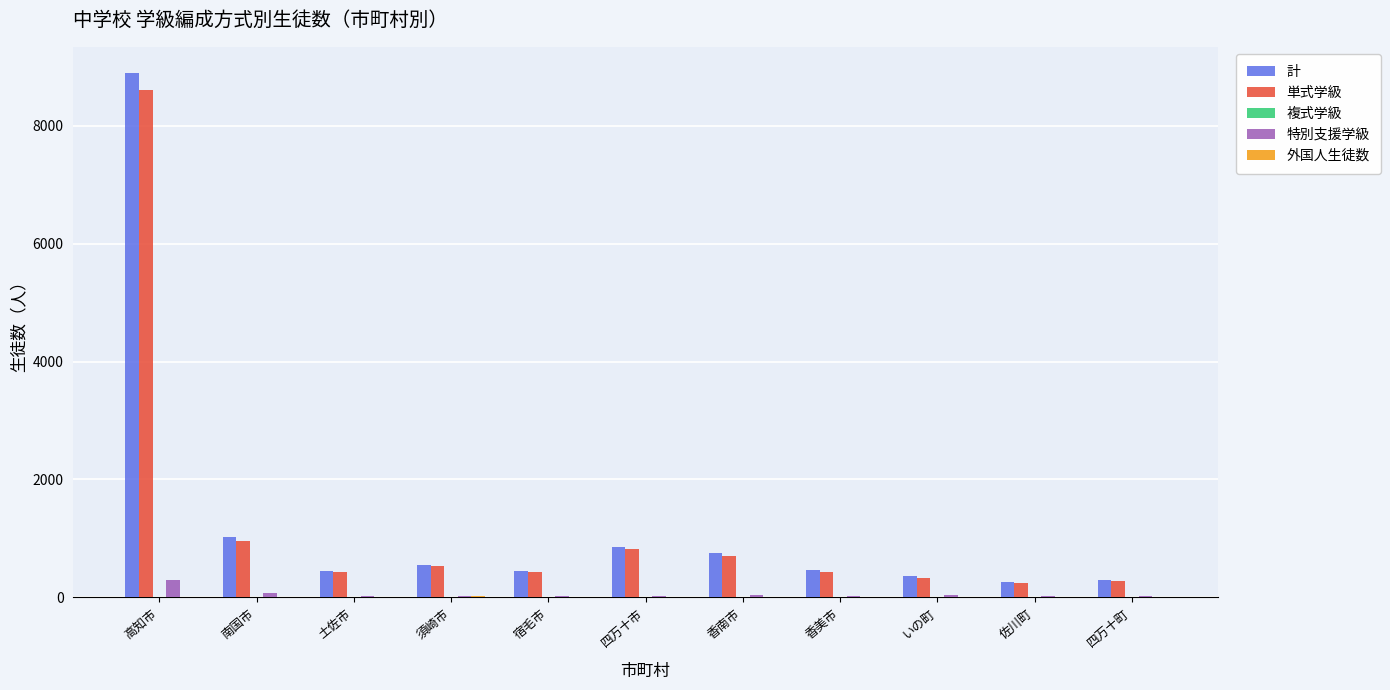

Is it true that 計 equals 462 at 香美市?

True